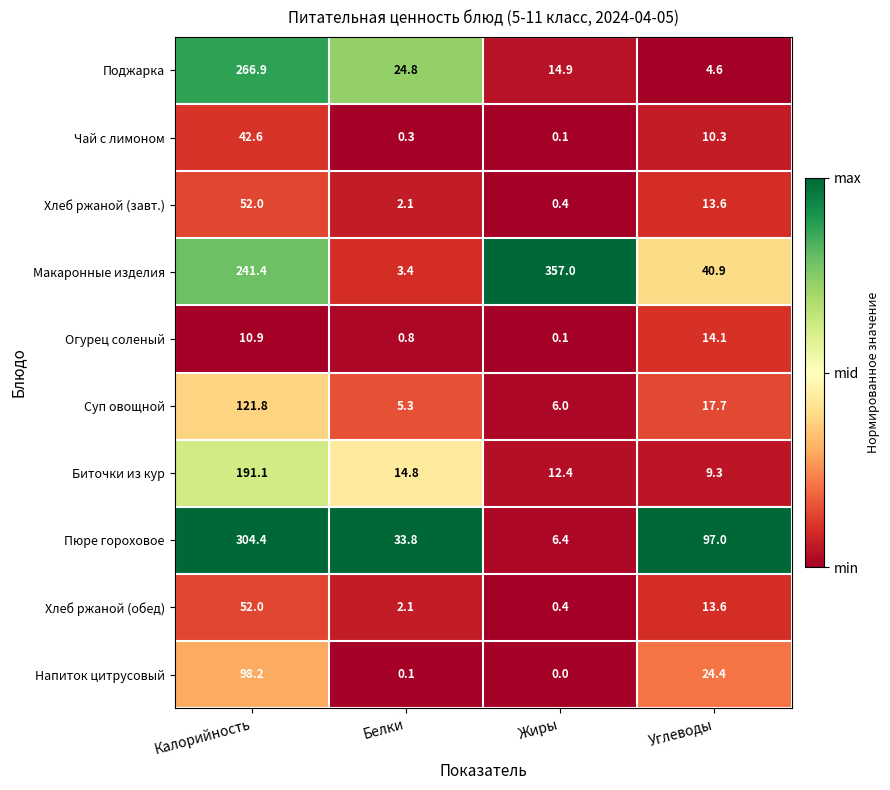

At which label is Суп овощной closest to 63?

Углеводы